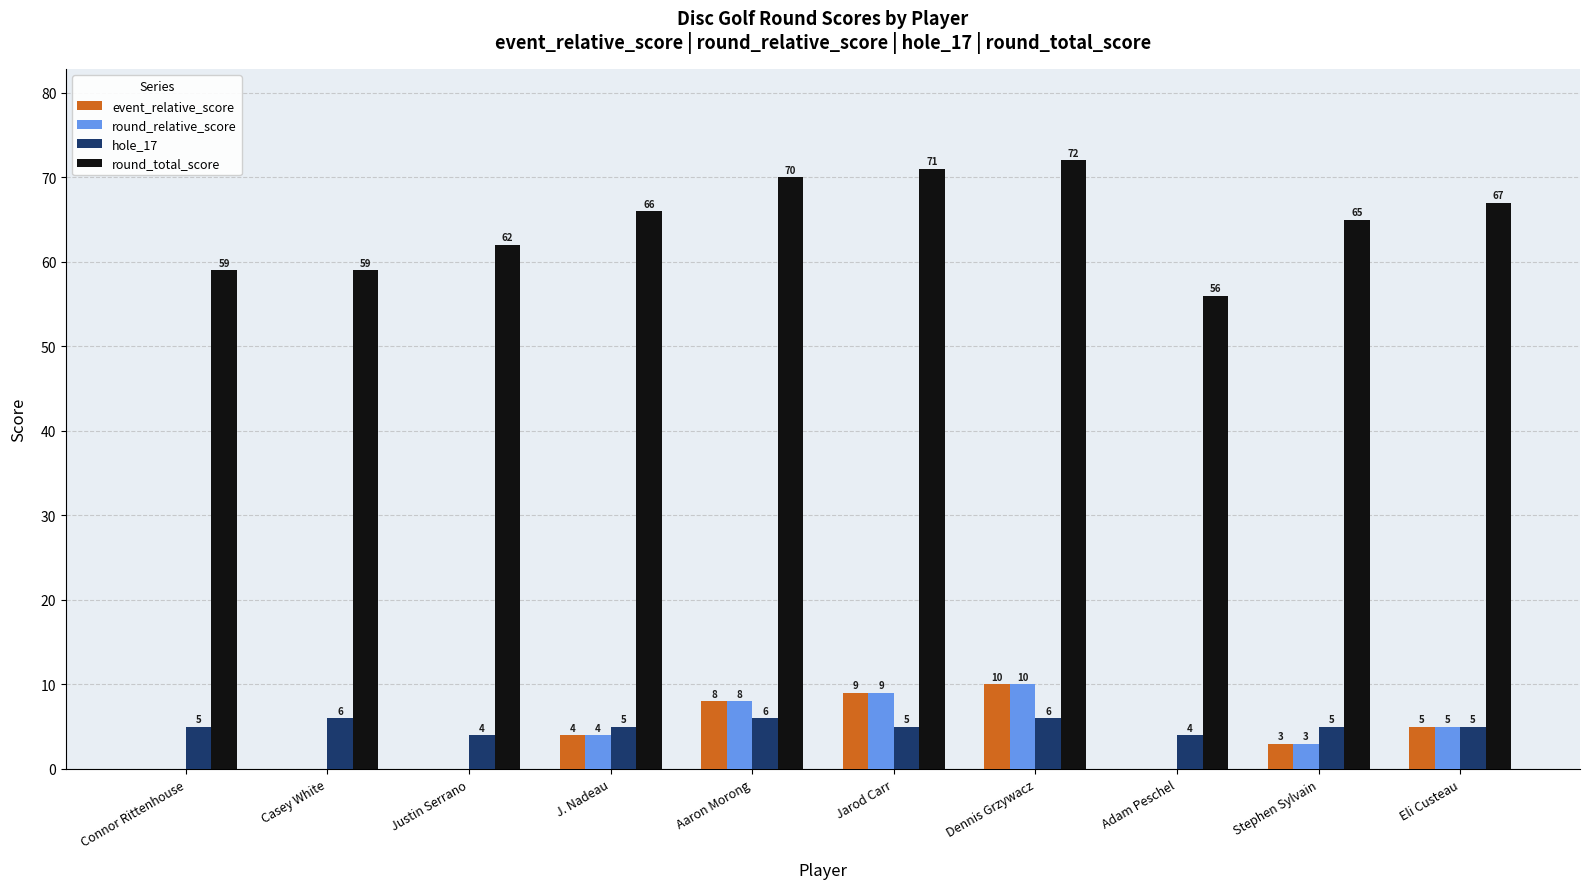

Are the bars horizontal?

No